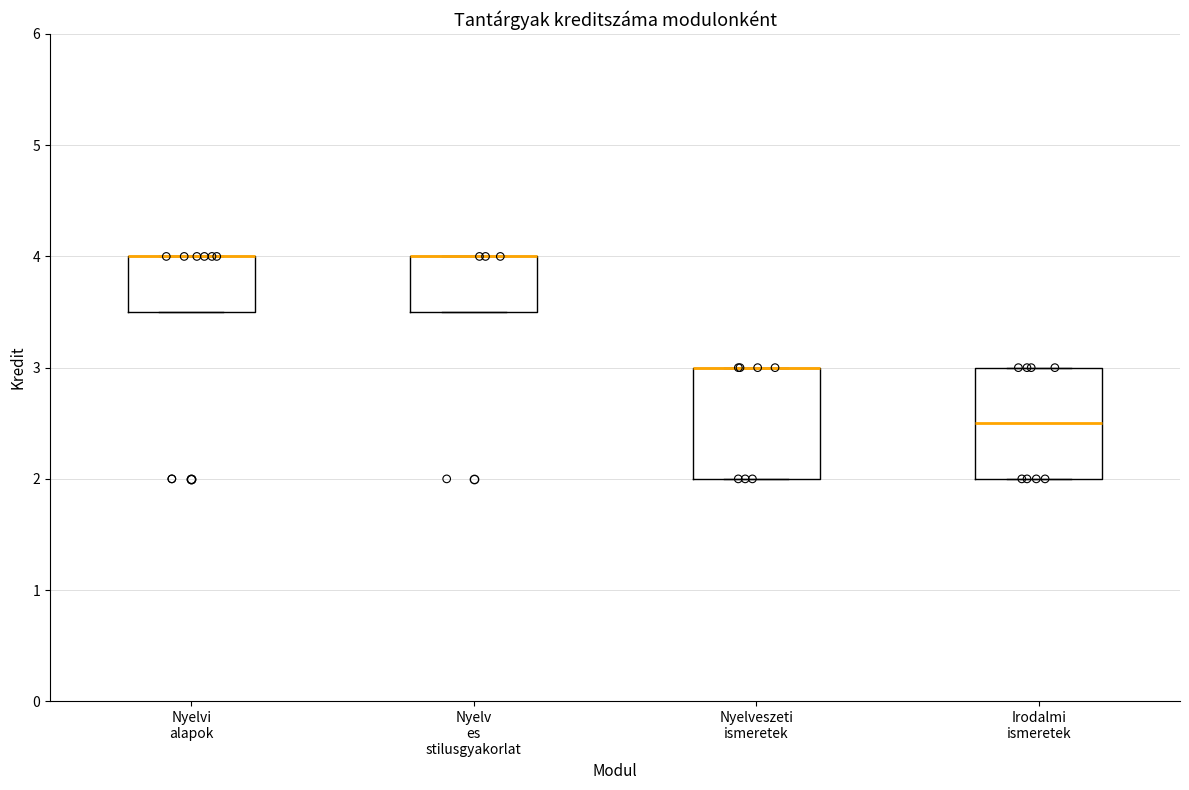

Reading left to right, read every box against the y-axis: the position of its median line, the range the box covers, and the ends of its whiskers. The values are not printed on the chart, so give them approximately, as read against the axis.

Nyelvi alapok: median 4.0 (drawn on the box's upper edge), box 3.5 to 4.0, whiskers 3.5 to 4.0
Nyelv es stilusgyakorlat: median 4.0 (drawn on the box's upper edge), box 3.5 to 4.0, whiskers 3.5 to 4.0
Nyelveszeti ismeretek: median 3.0 (drawn on the box's upper edge), box 2.0 to 3.0, whiskers 2.0 to 3.0
Irodalmi ismeretek: median 2.5, box 2.0 to 3.0, whiskers 2.0 to 3.0